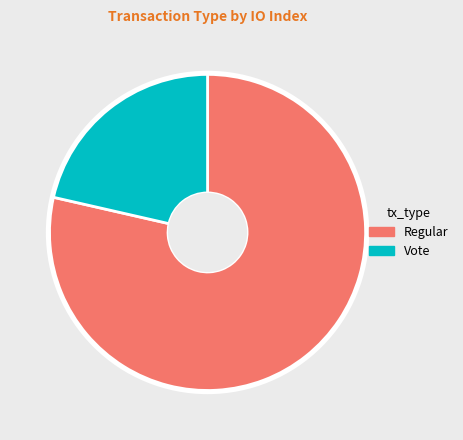

How many slices are in this pie chart?

2